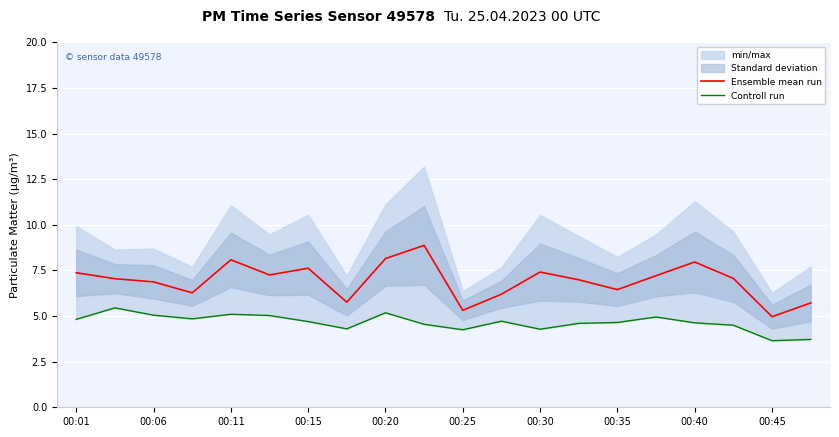

What is the maximum value for Ensemble mean run?

8.9